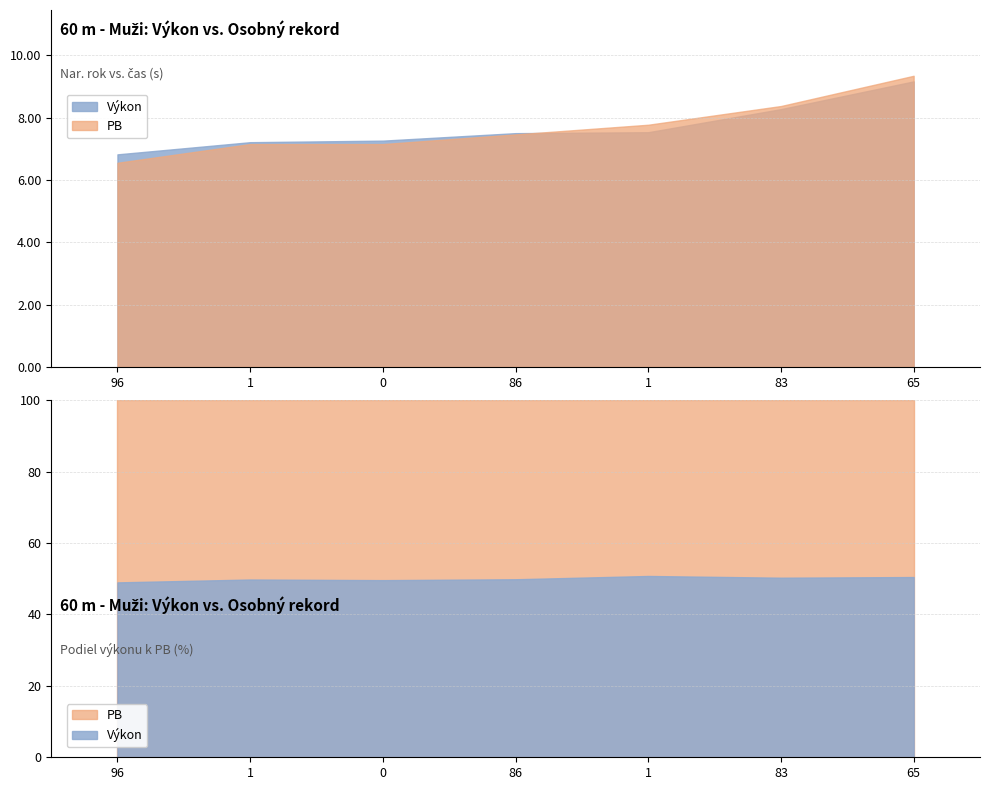

At 0, list the series in order from smallest to largest.

PB, Výkon